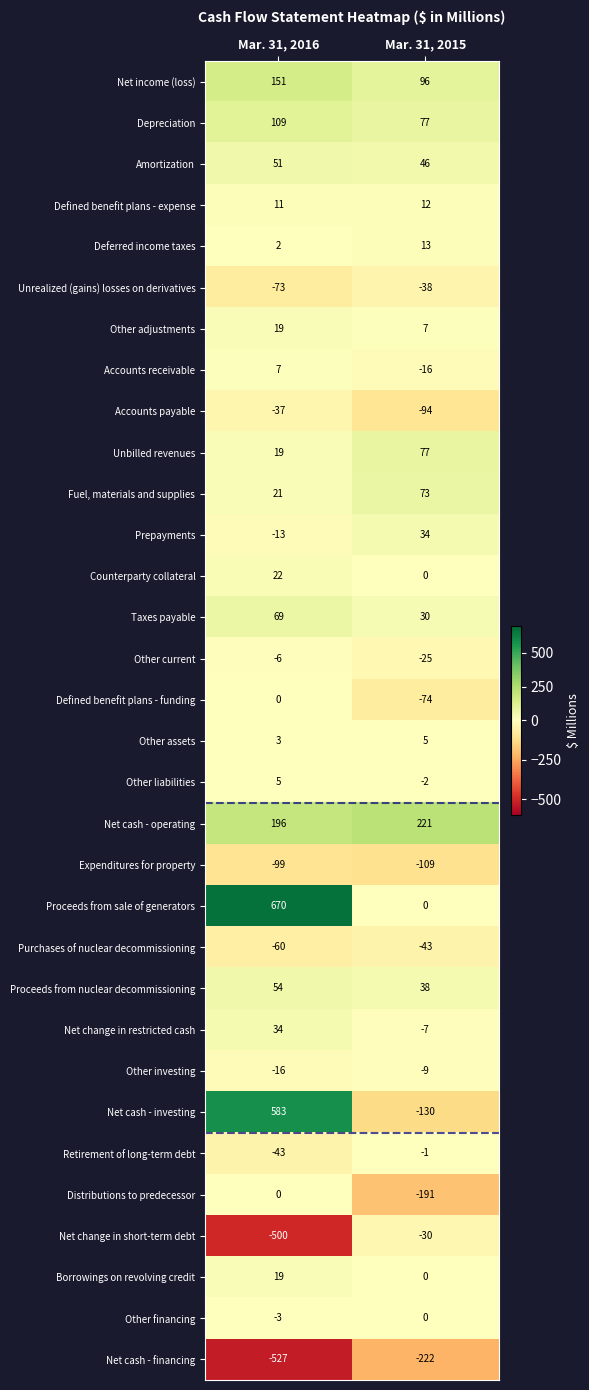

The value of Other liabilities at Mar. 31, 2016 is 2. True or false?

False